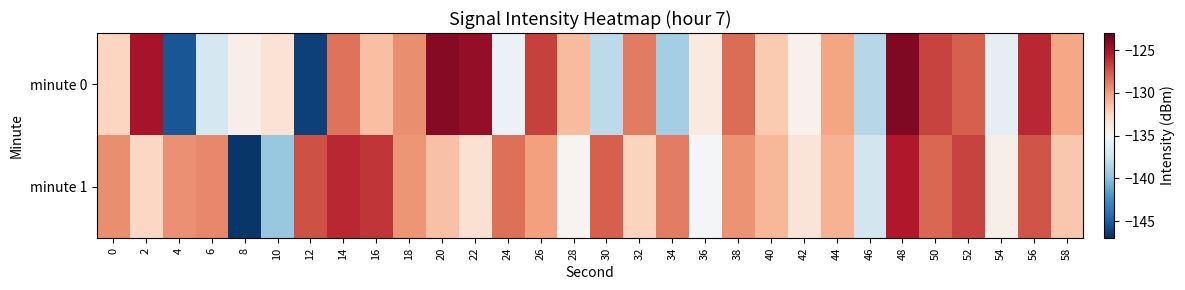

Which series has the largest range (max minus min)?

minute 0